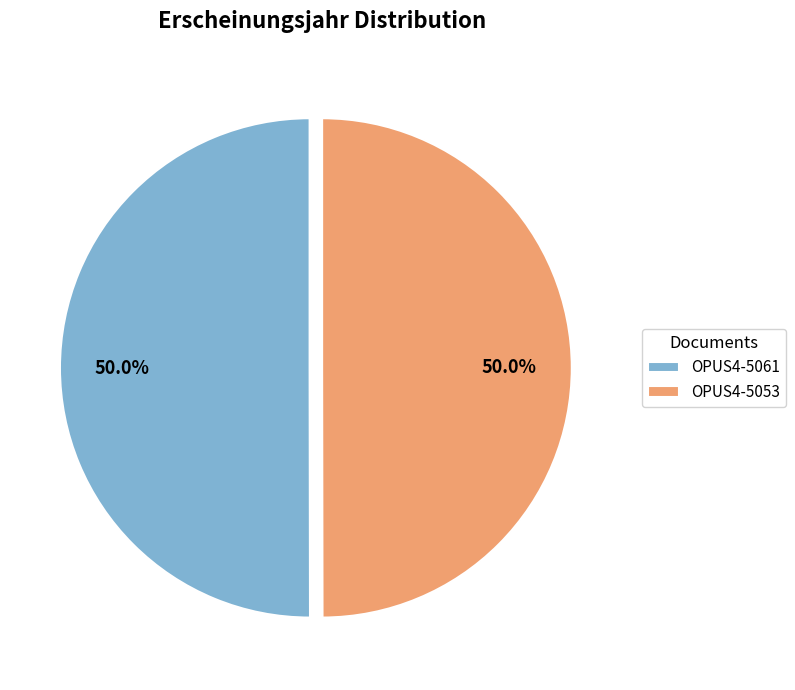

Approximately how many times larger is the value at OPUS4-5053 compared to OPUS4-5061?

1.0